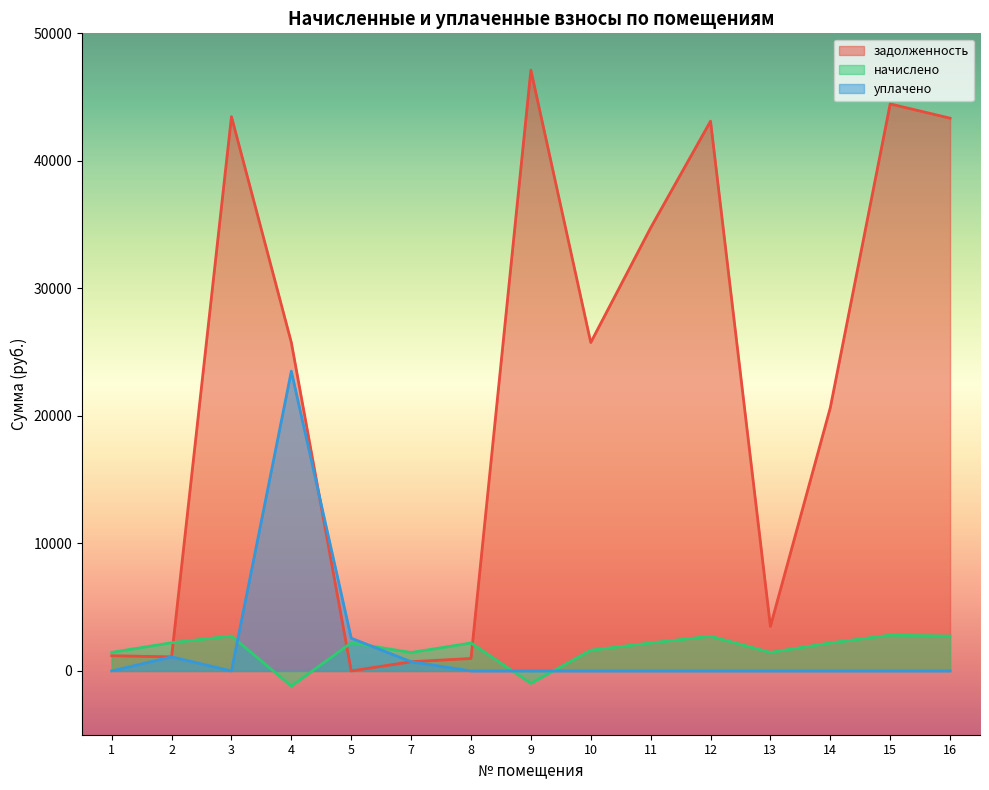

At which label is уплачено closest to 11756?

5